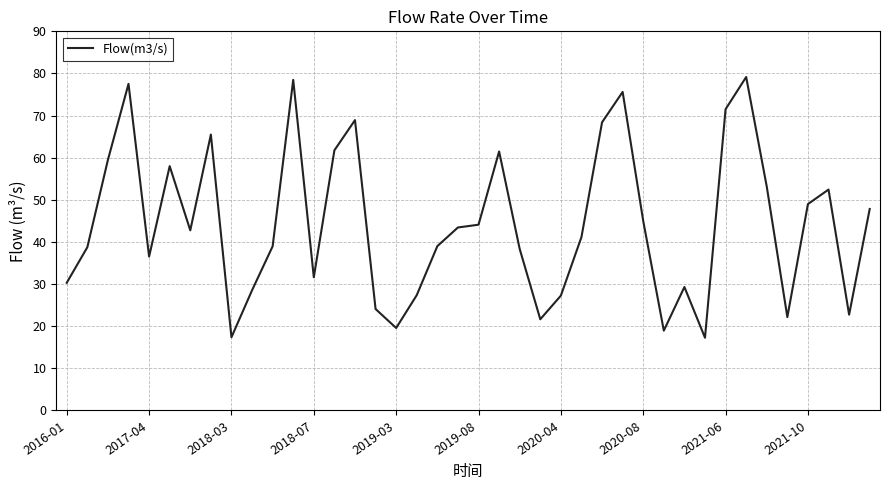

Is this an area chart (filled region under the line)?

No